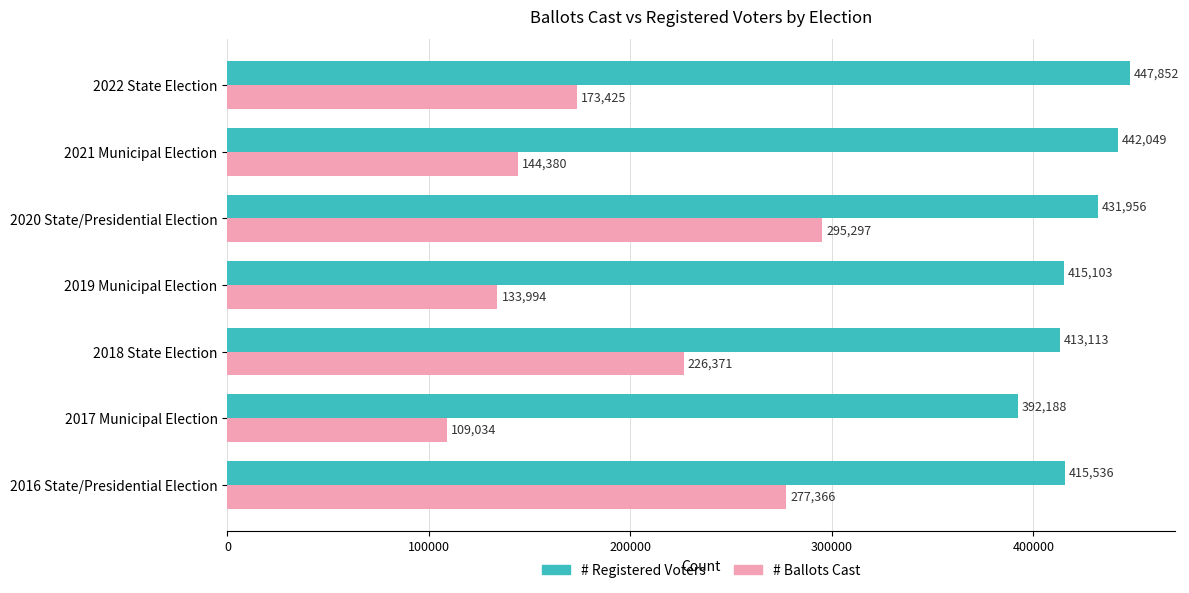

What are all the series names shown in the legend?

# Registered Voters, # Ballots Cast